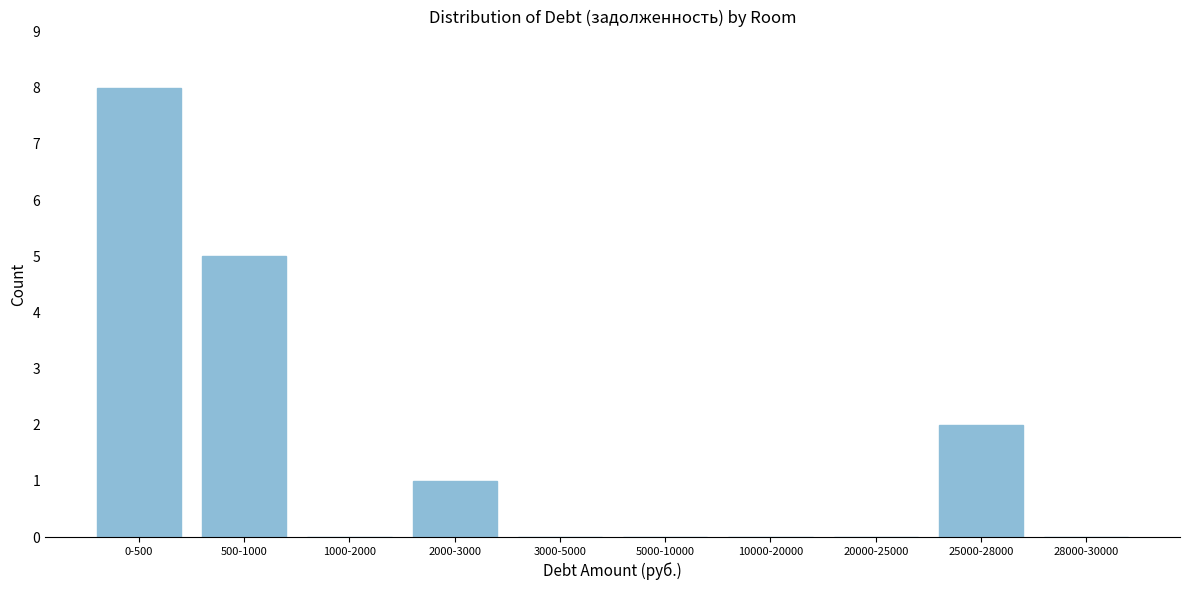

Reading left to right, what are all the values shown in this chart?

0-500=8	500-1000=5	1000-2000=0	2000-3000=1	3000-5000=0	5000-10000=0	10000-20000=0	20000-25000=0	25000-28000=2	28000-30000=0